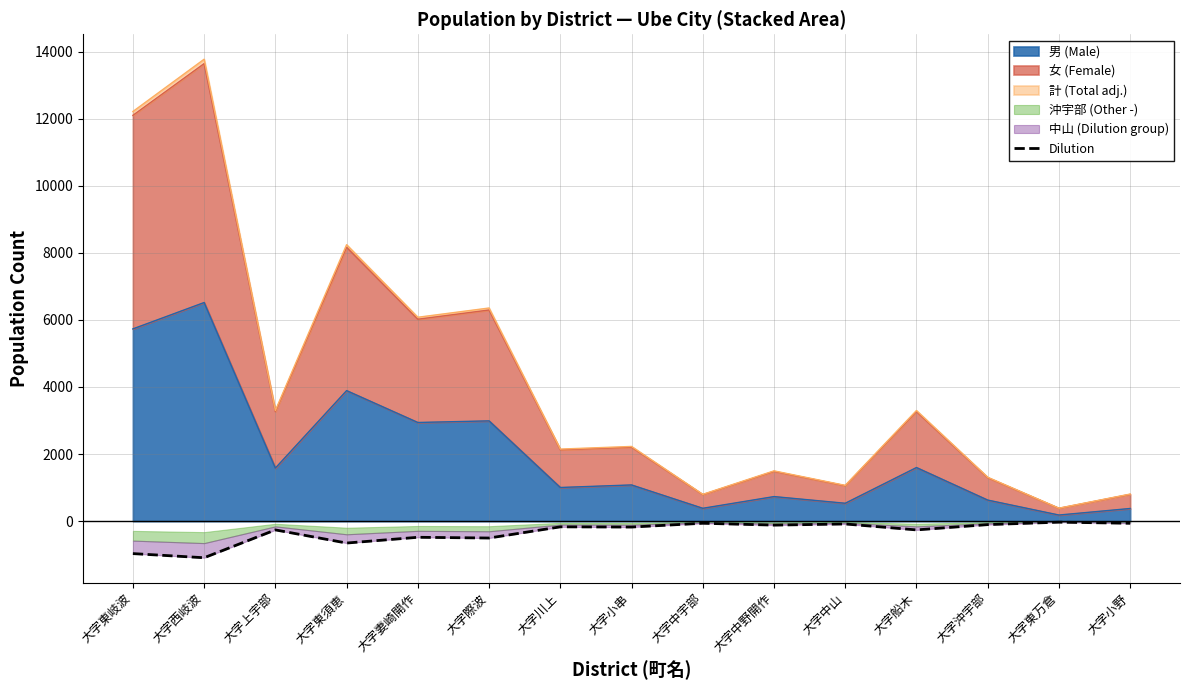

The chart shows a value of -84.5 at 大字中山. True or false?

True